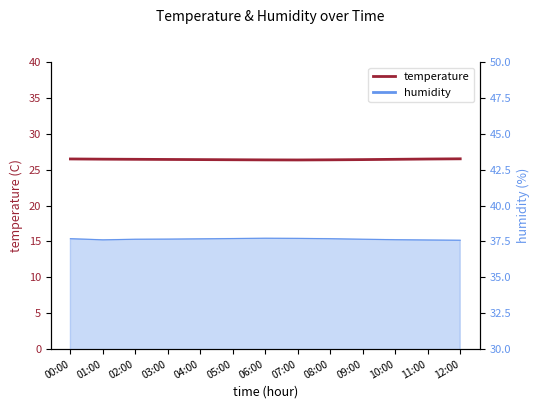

Between 11:00 and 05:00, which is larger?

11:00